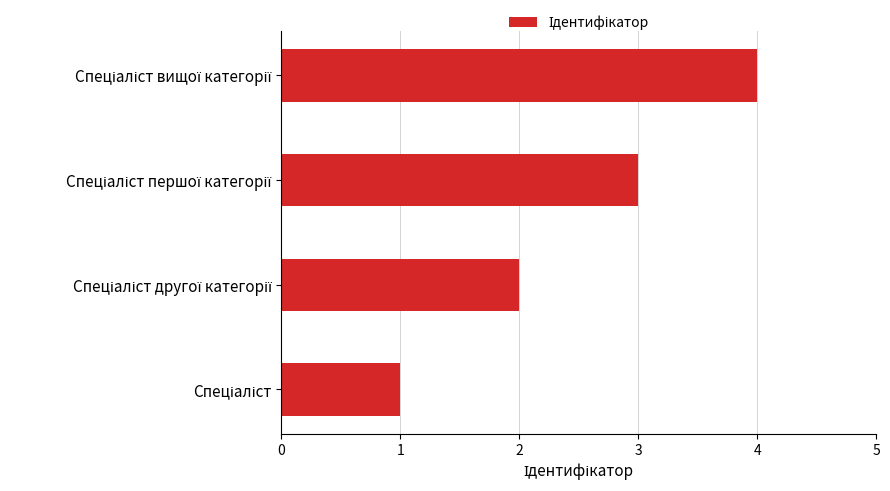

How many categories are shown in the chart?

4